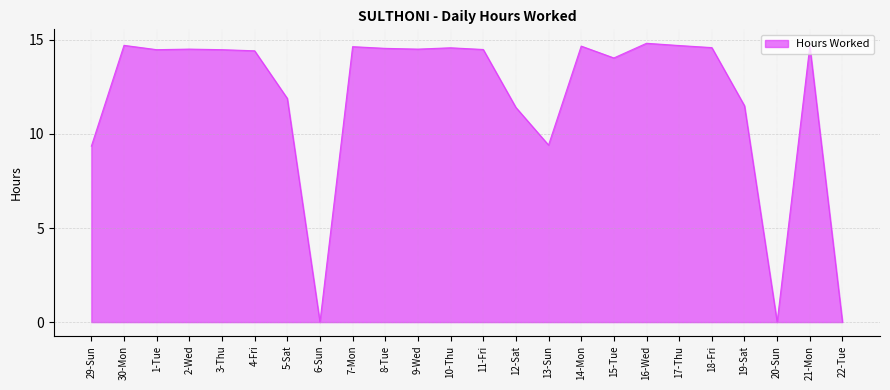

What position from the left is 15-Tue?

17